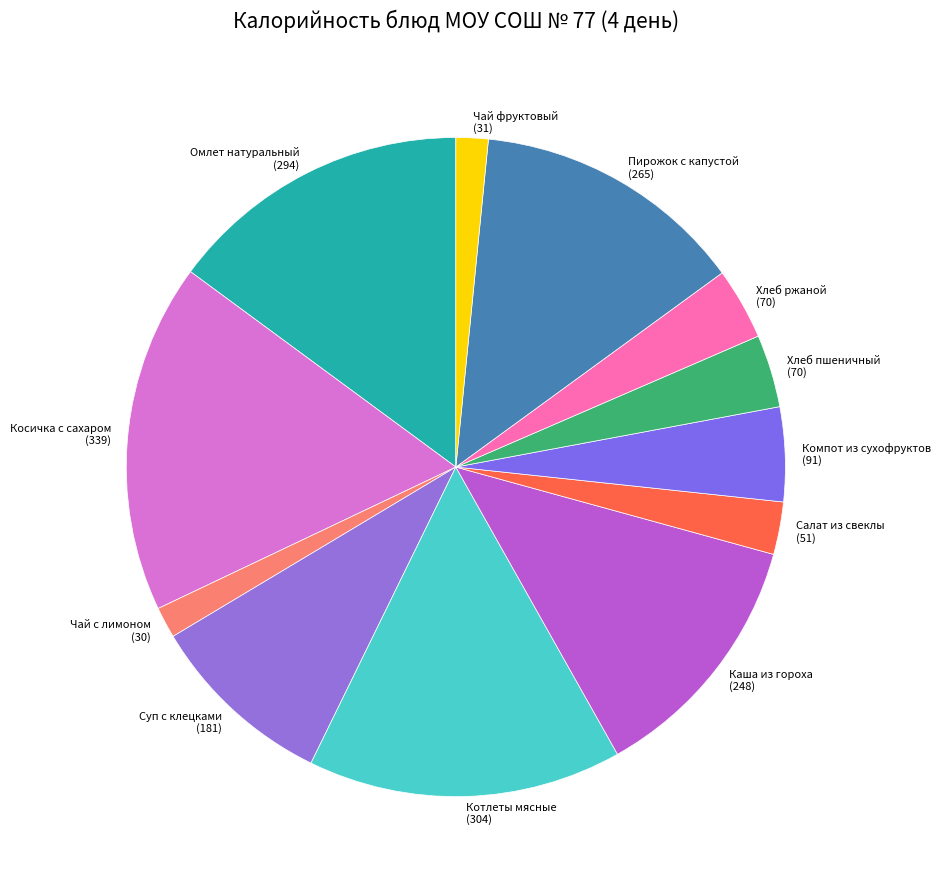

Is there a majority slice in this chart?

No